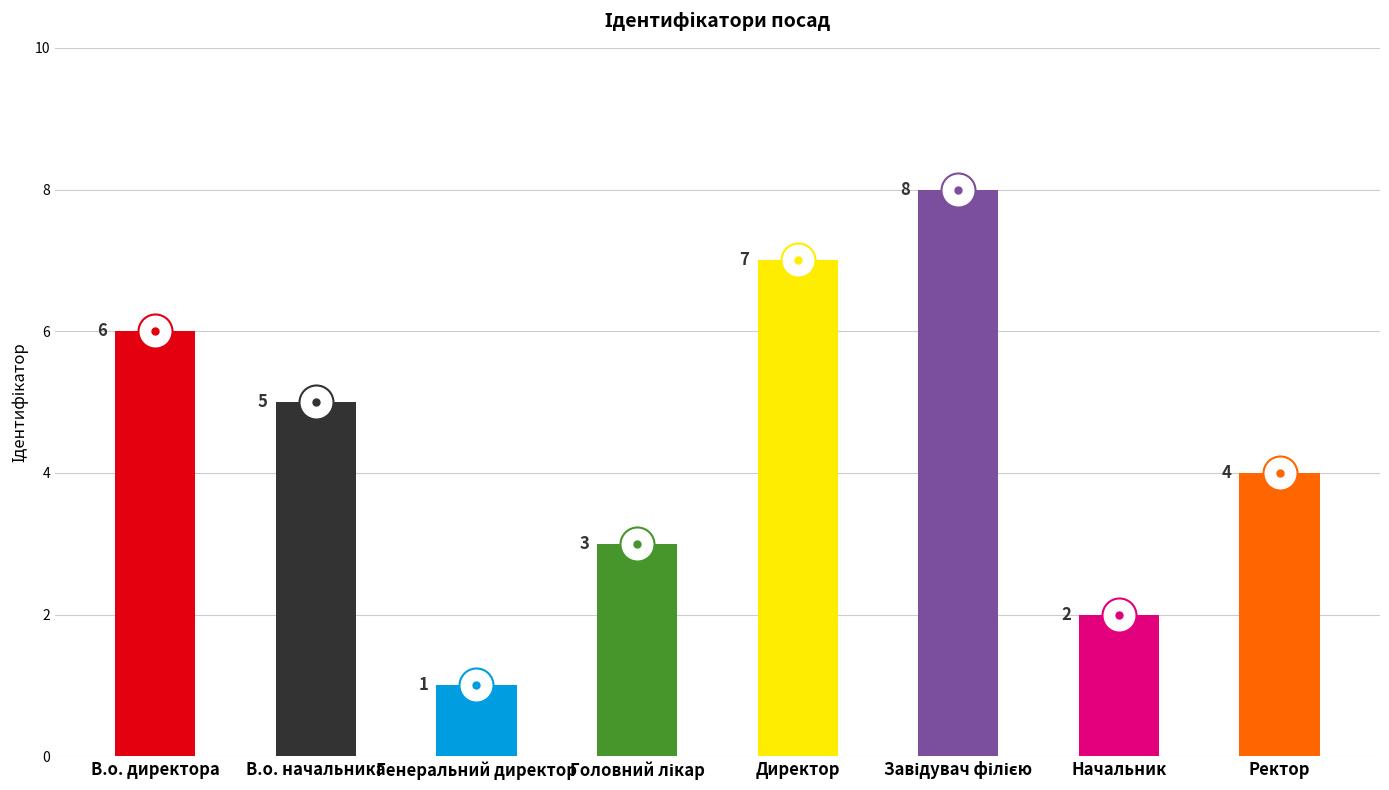

Reading left to right, what are all the values shown in this chart?

6	5	1	3	7	8	2	4